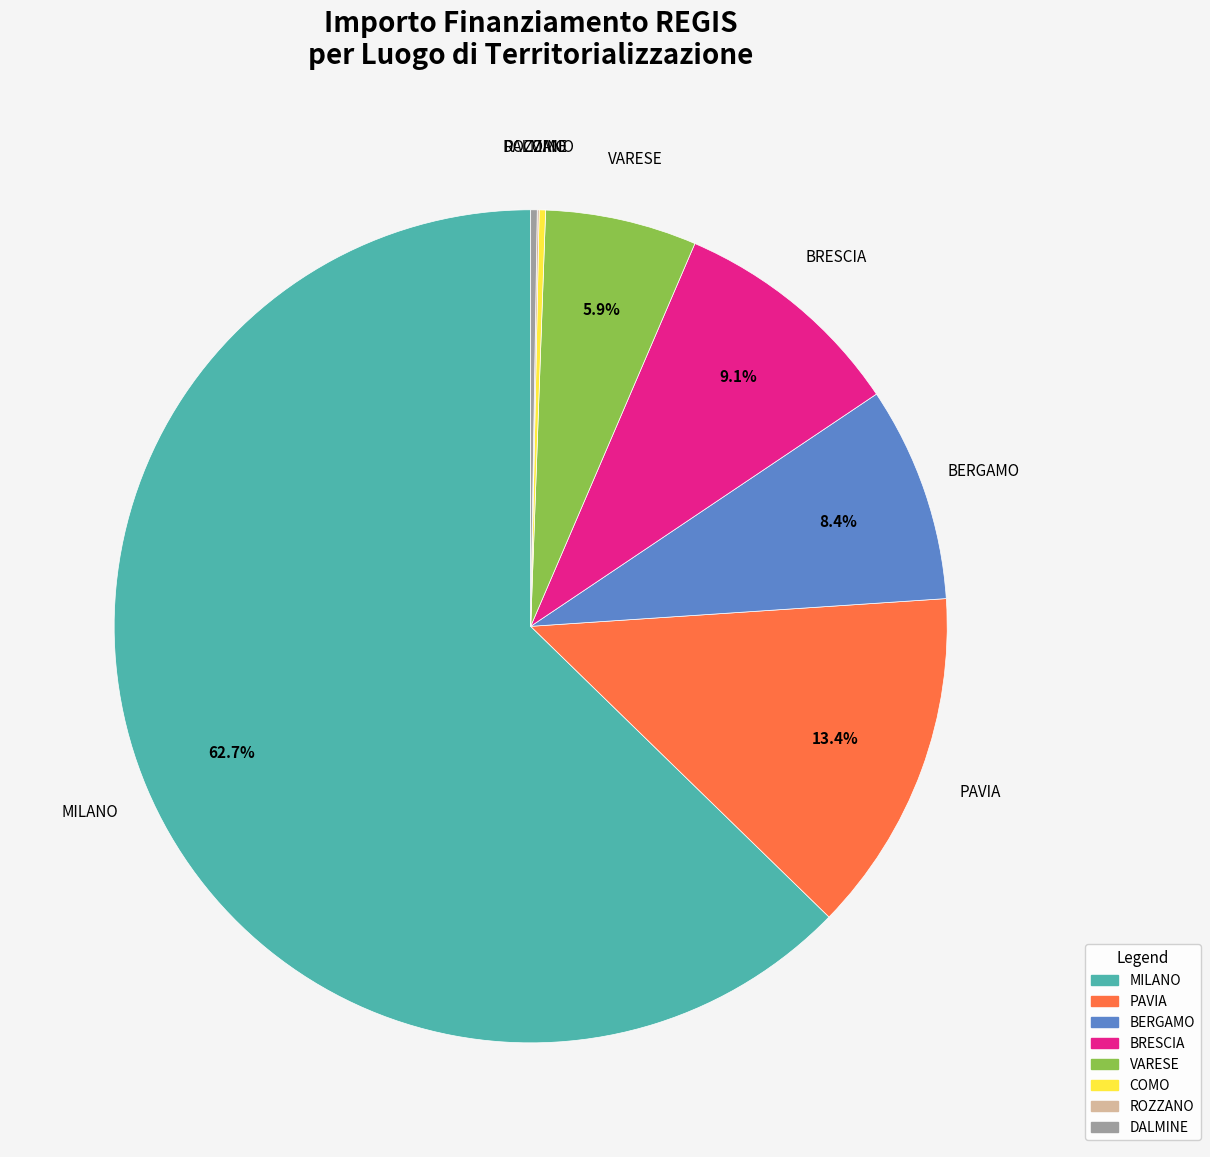

Does MILANO account for over 50% of the chart?

Yes